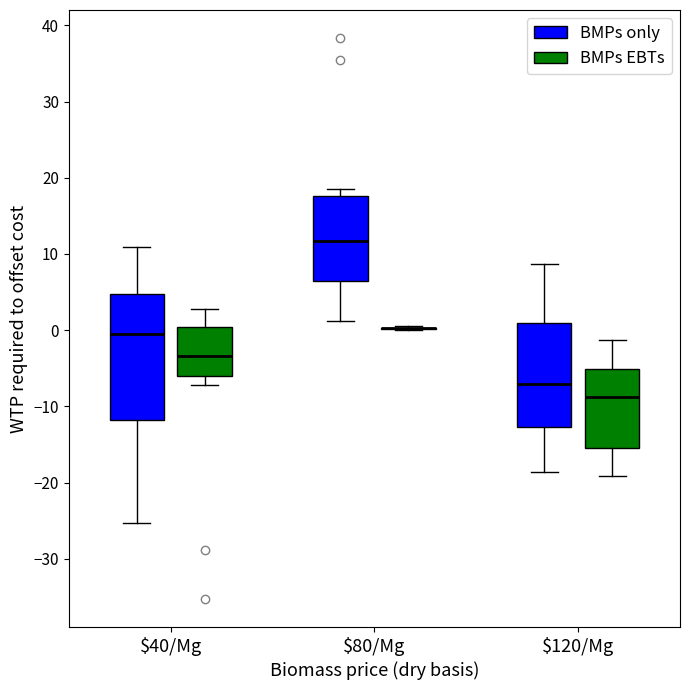

Comparing the boxes themselves (not the whiskers), which one is the tallest?

$40/Mg (BMPs only)